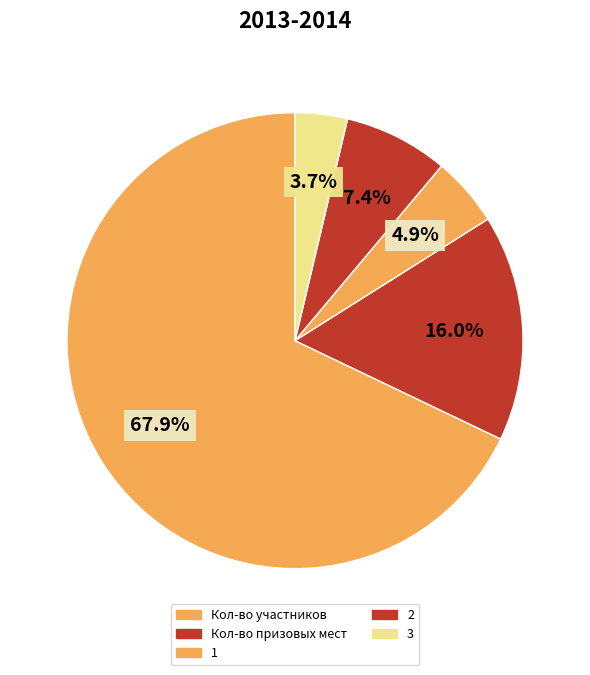

Which category has the smallest portion of the pie?

3